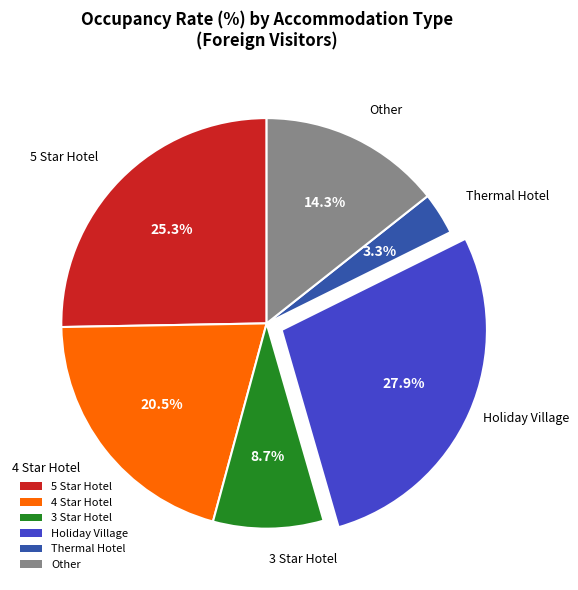

To the nearest percent, what portion does Other represent?

14%